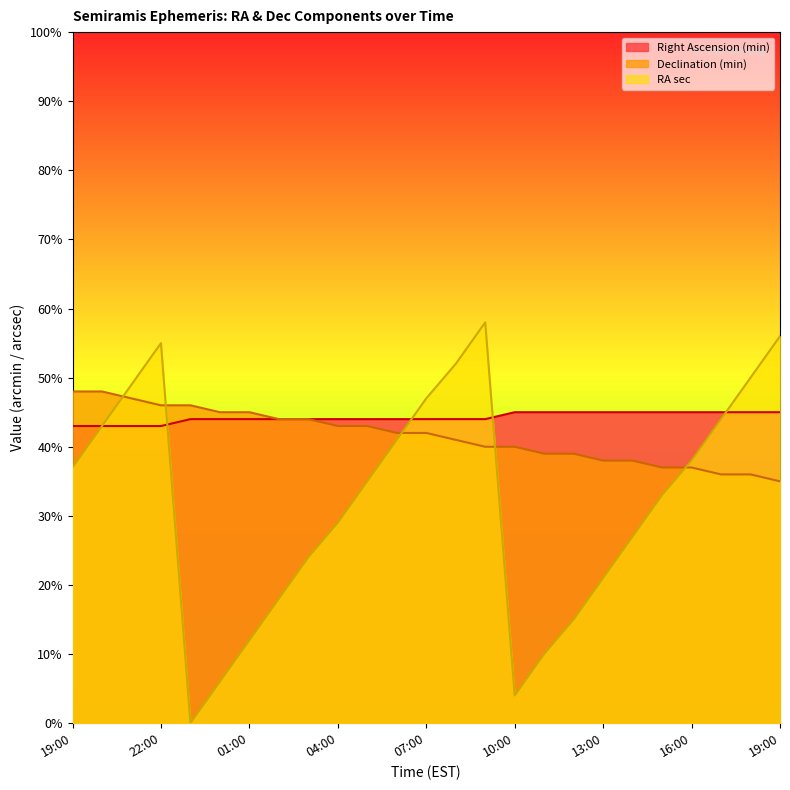

What is the greatest value displayed?

58